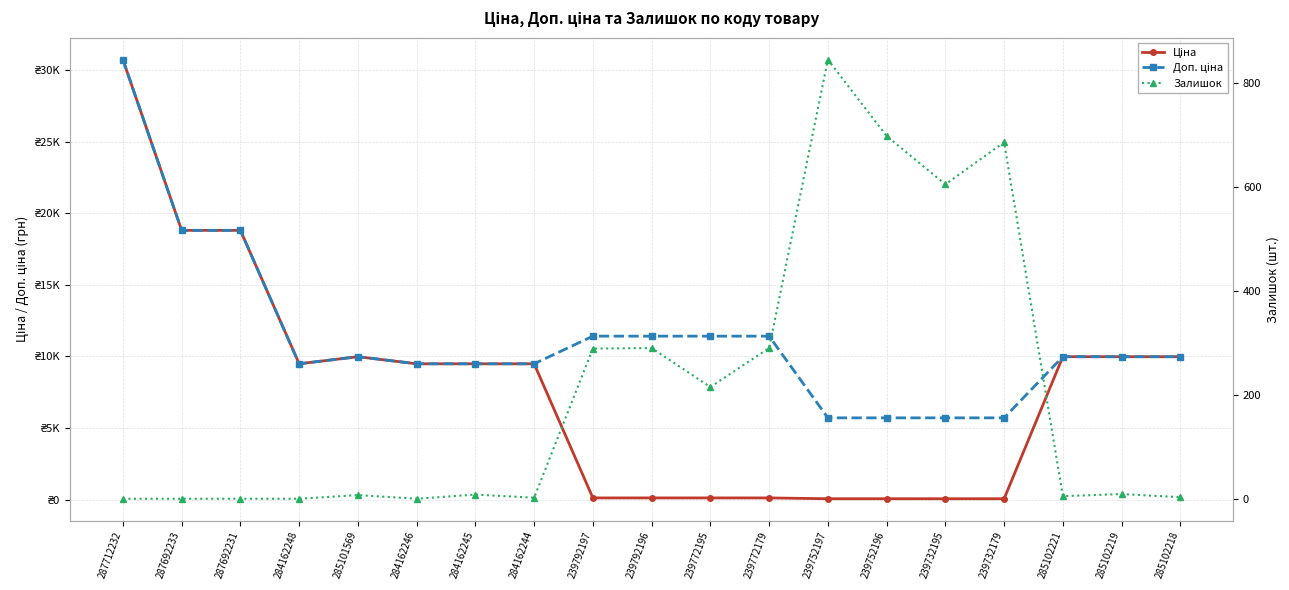

At how many categories does at least one series exceed 13066?

3